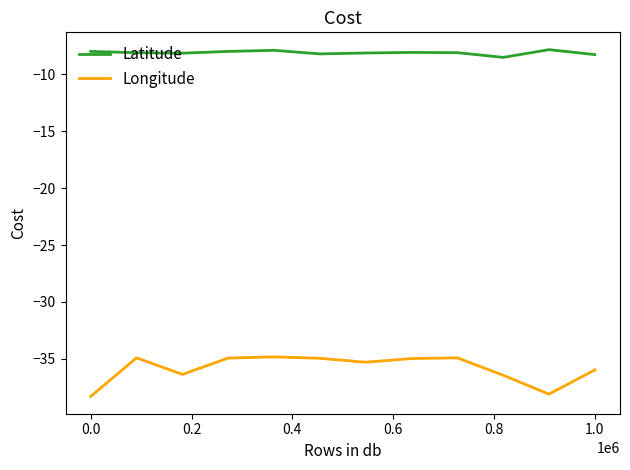

Which series has the largest range (max minus min)?

Longitude